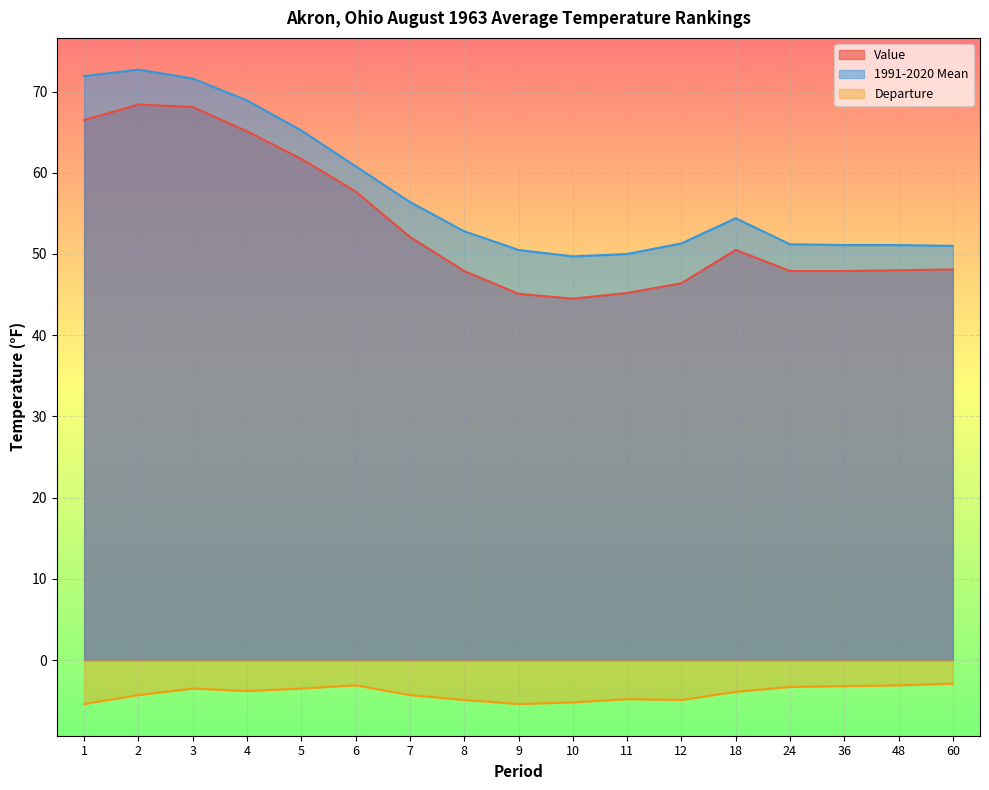

What is the value of the Departure point at the 8th from the left?

-4.9